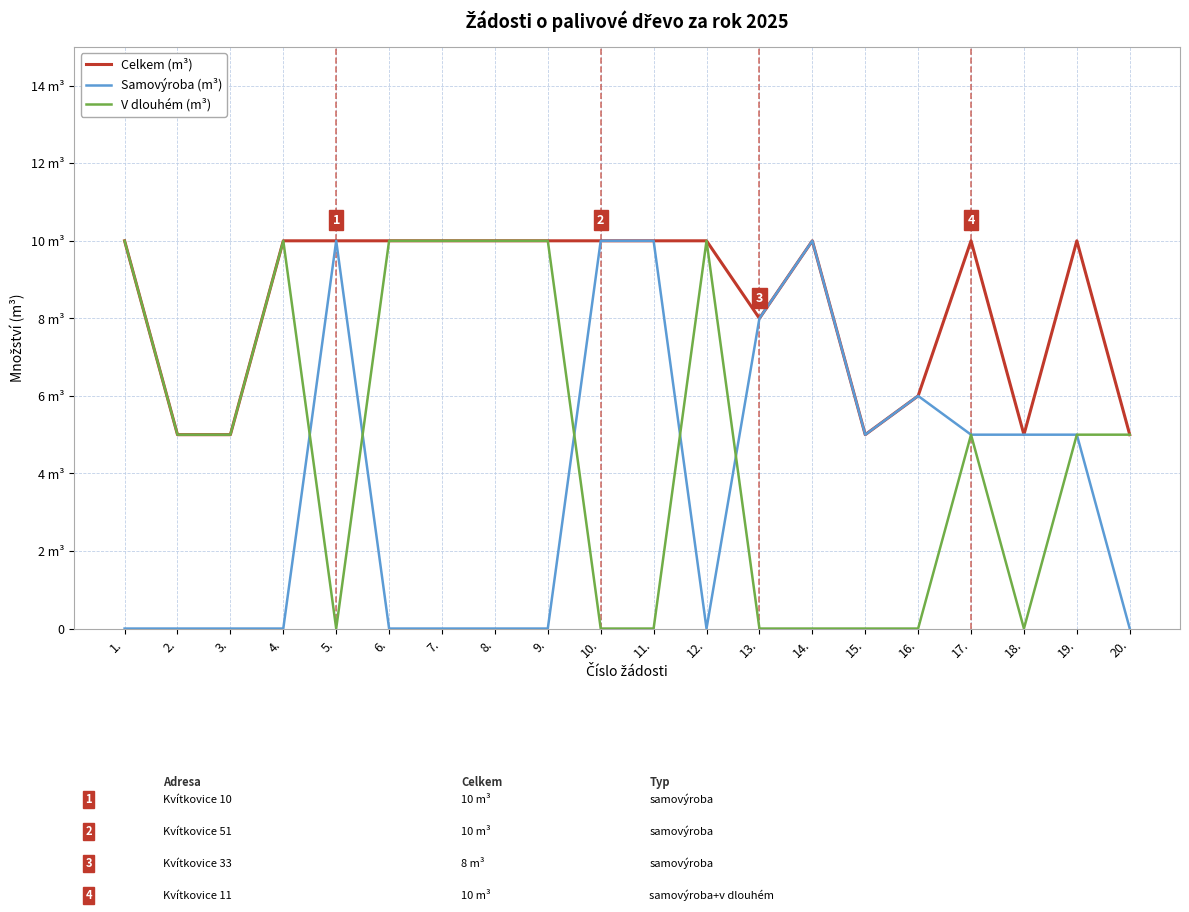

The value of Samovýroba (m³) at 16. is 6. True or false?

True